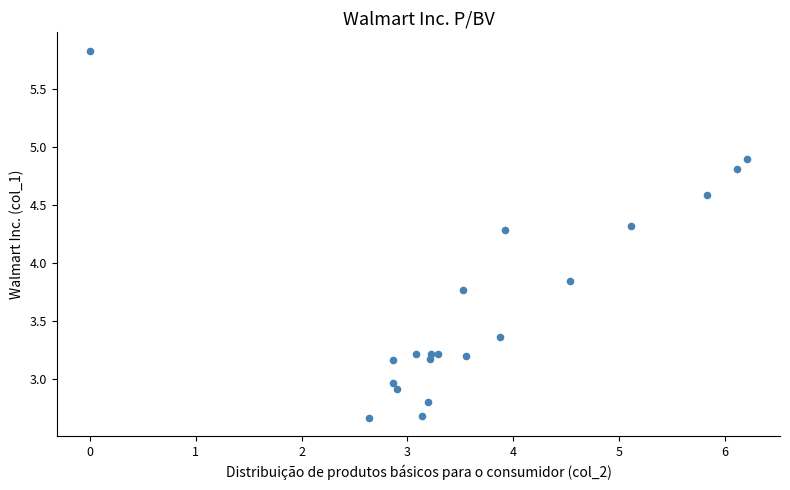

What is the range of Y values (max minus min)?

3.2